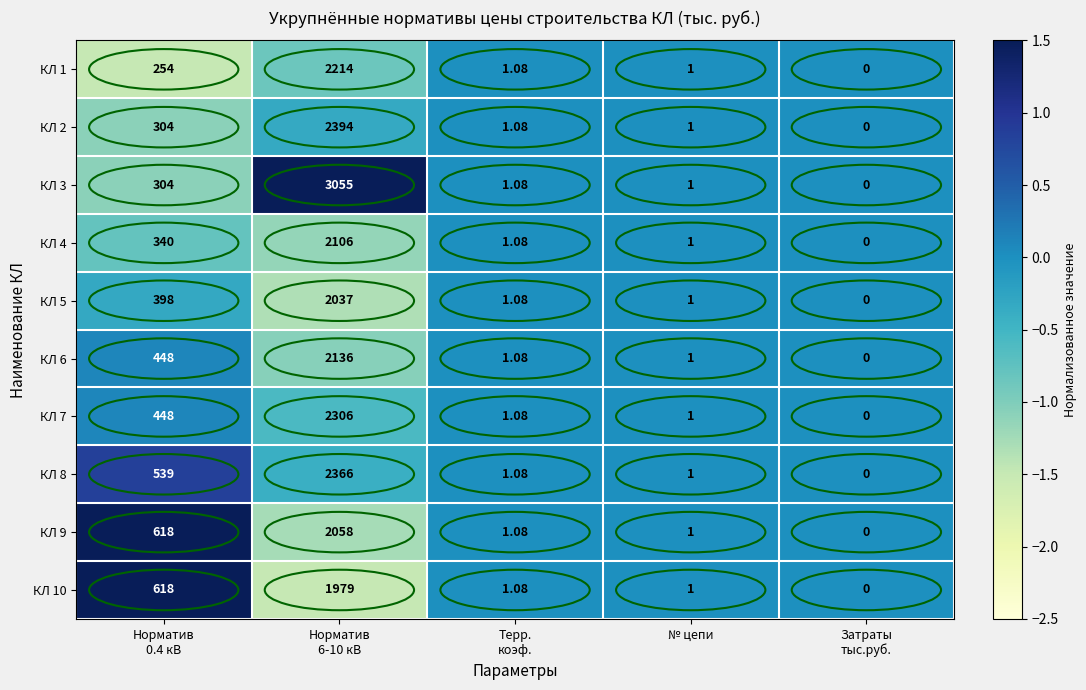

At which category is the sum across all series the highest?

Норматив
6-10 кВ